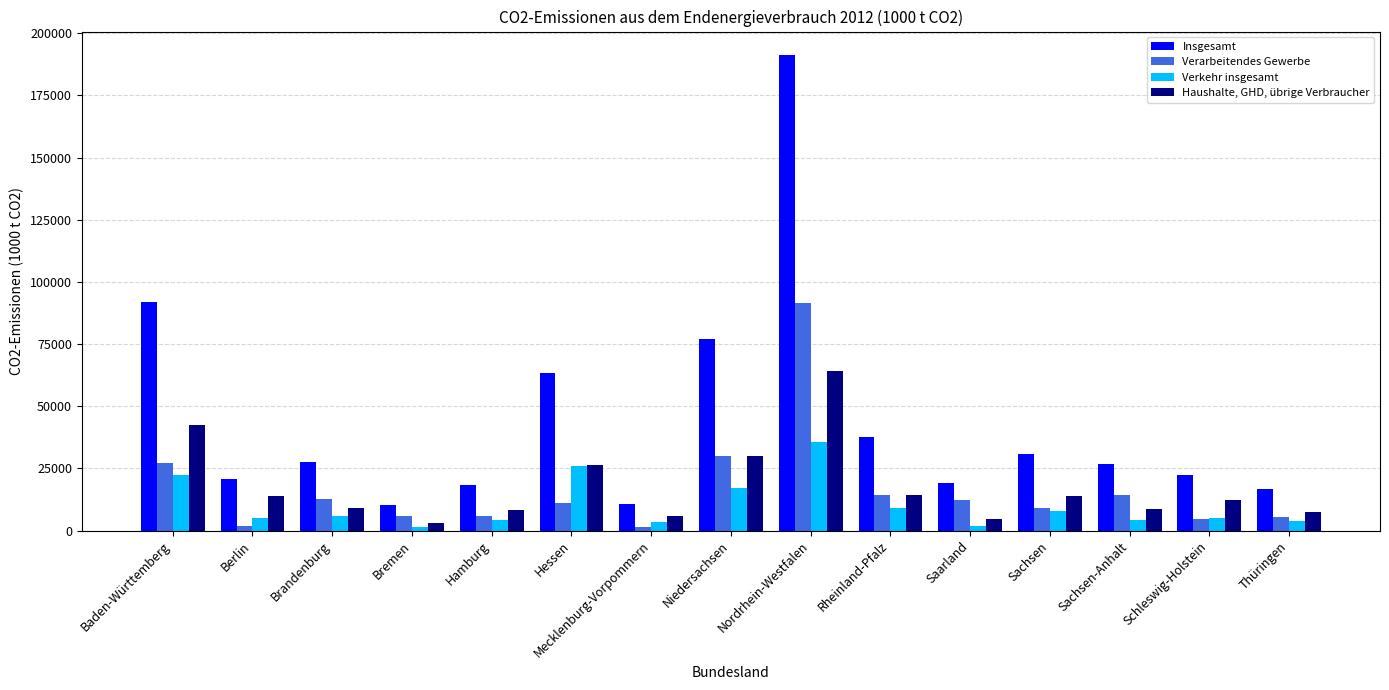

List the series in order of their peak value, highest first.

Insgesamt, Verarbeitendes Gewerbe, Haushalte, GHD, übrige Verbraucher, Verkehr insgesamt